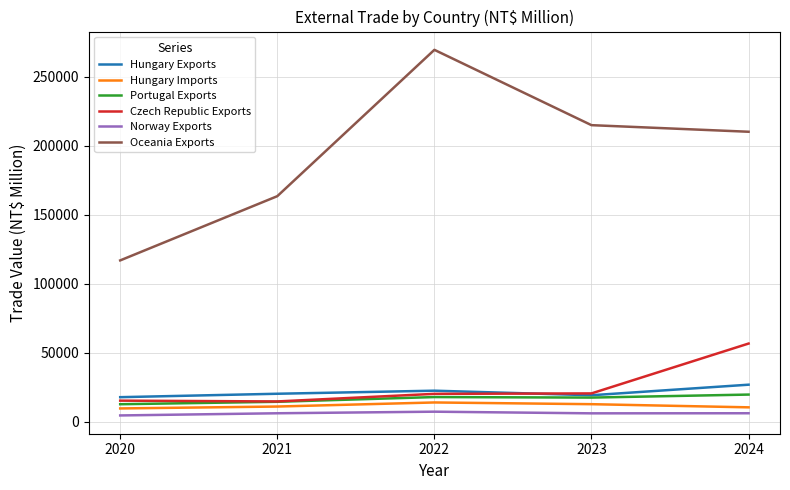

What is the greatest value displayed?

269485